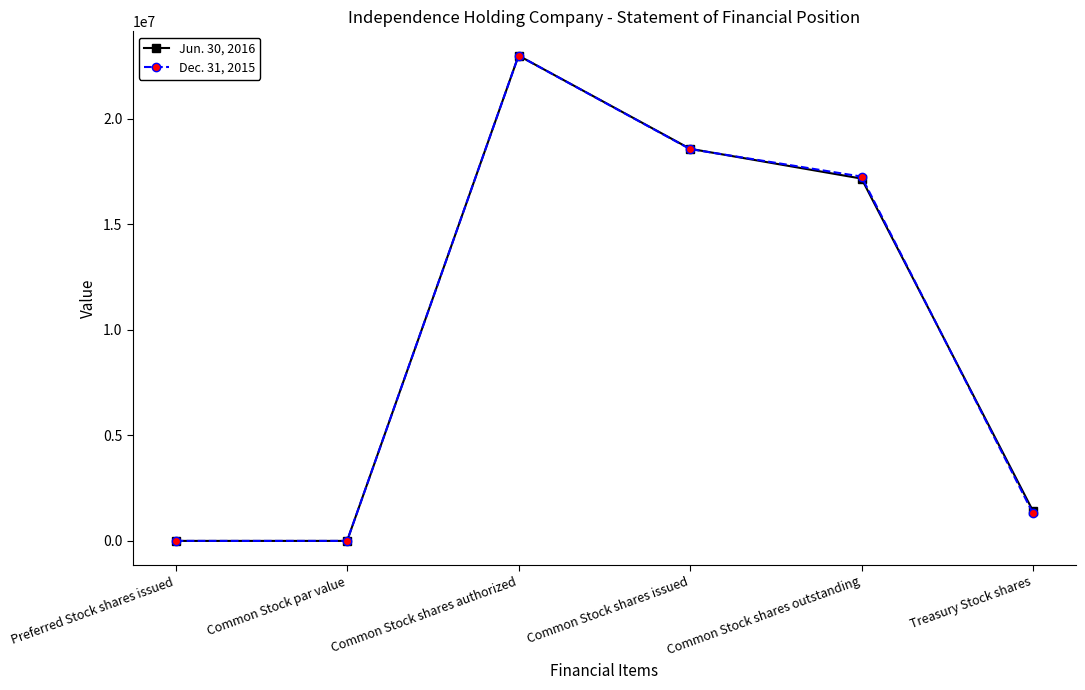

Rank the series at Common Stock shares outstanding from lowest to highest value.

Jun. 30, 2016, Dec. 31, 2015